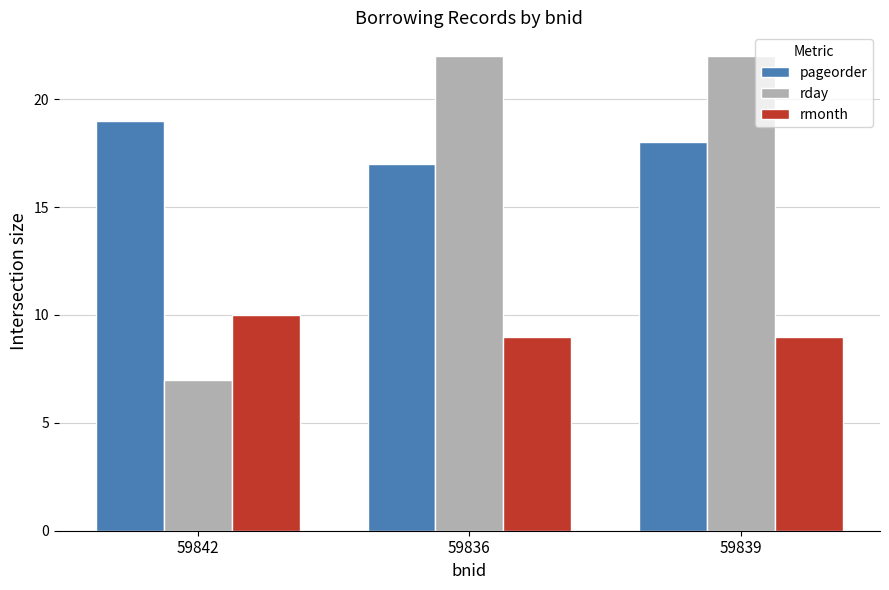

How many data points does each series have?

3